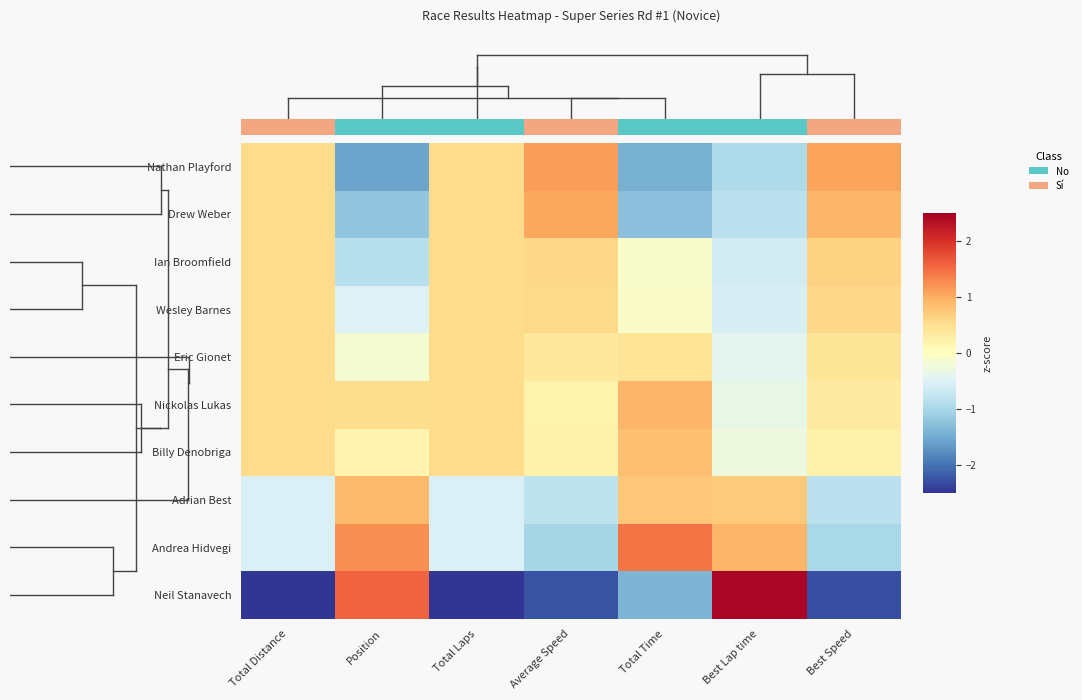

What is the difference between the highest and lowest values at Total Distance?

3.3